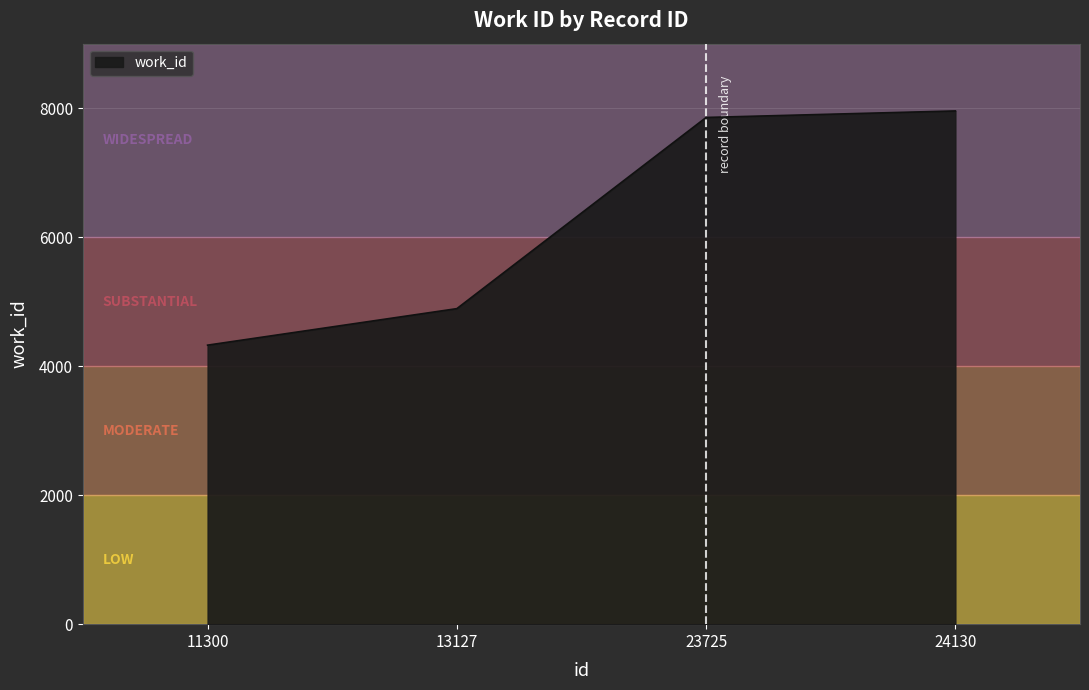

Does the chart have visible grid lines?

Yes